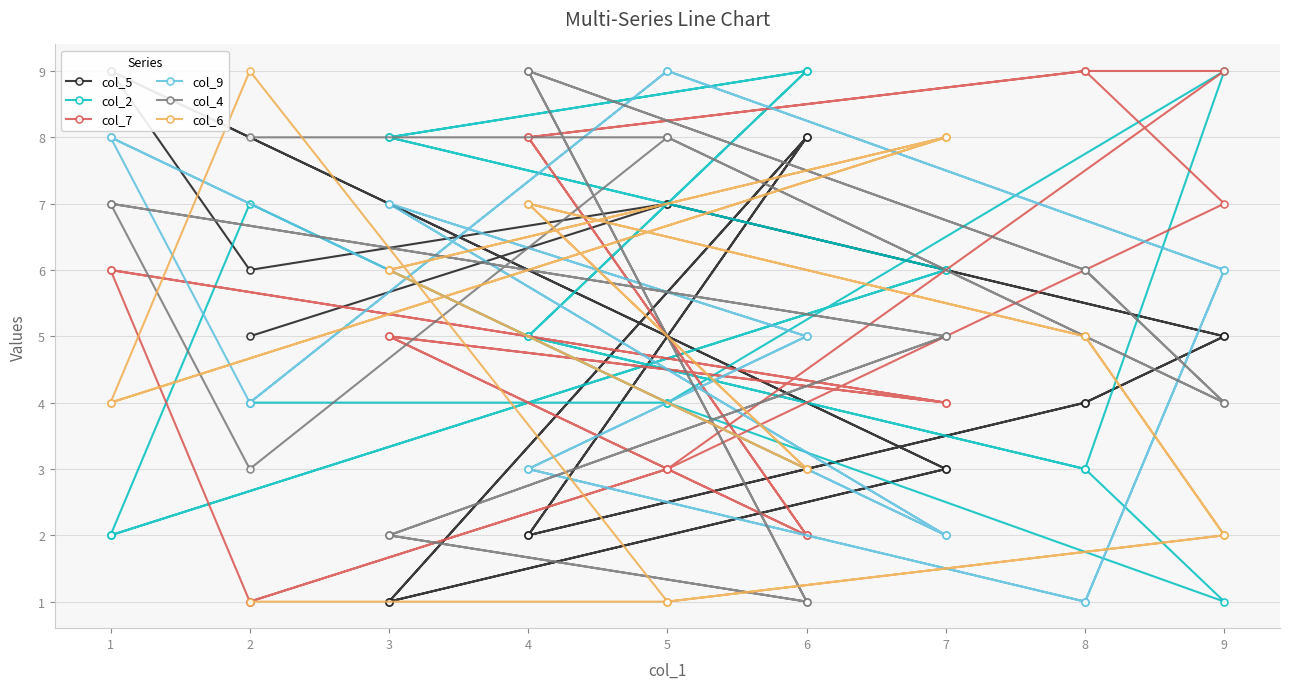

Where do col_6 and col_2 first cross each other?

9 and 8